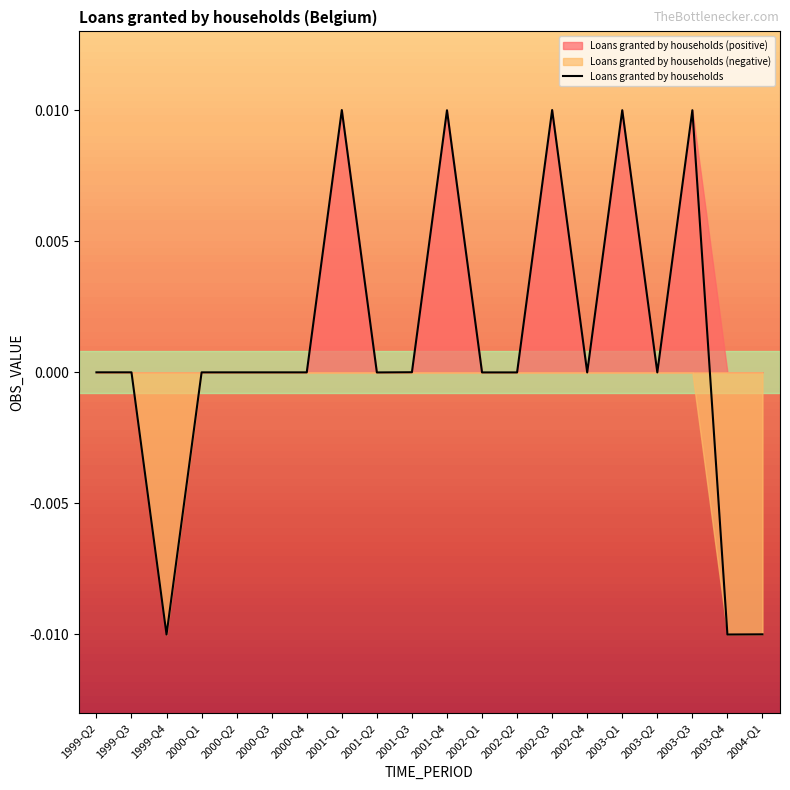

At which label does the data first exceed 0?

2001-Q1